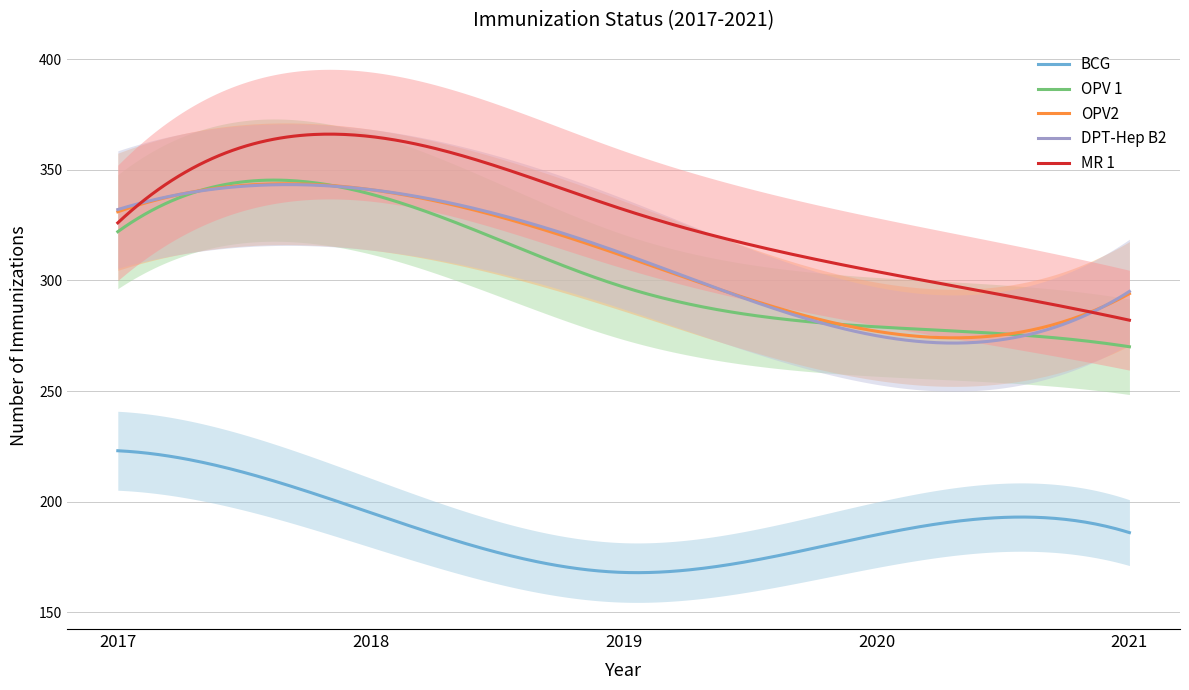

The value of OPV2 at 2017 is 581. True or false?

False